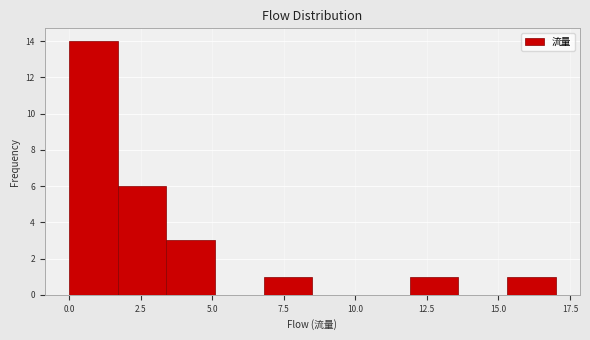

Read against the x-axis, roughly where is the centre of the tallest bar?

1.0